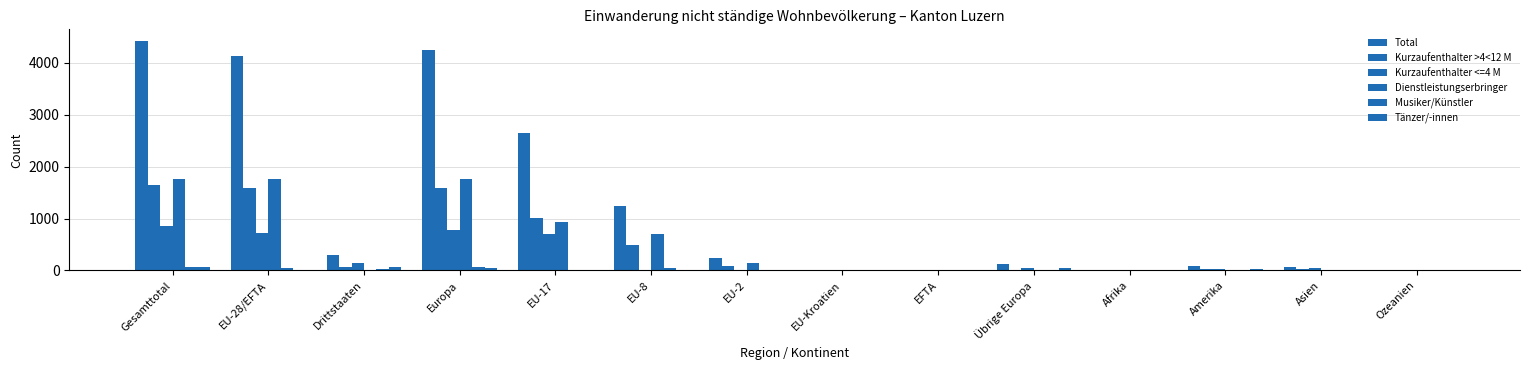

Which series has the widest spread of values?

Total